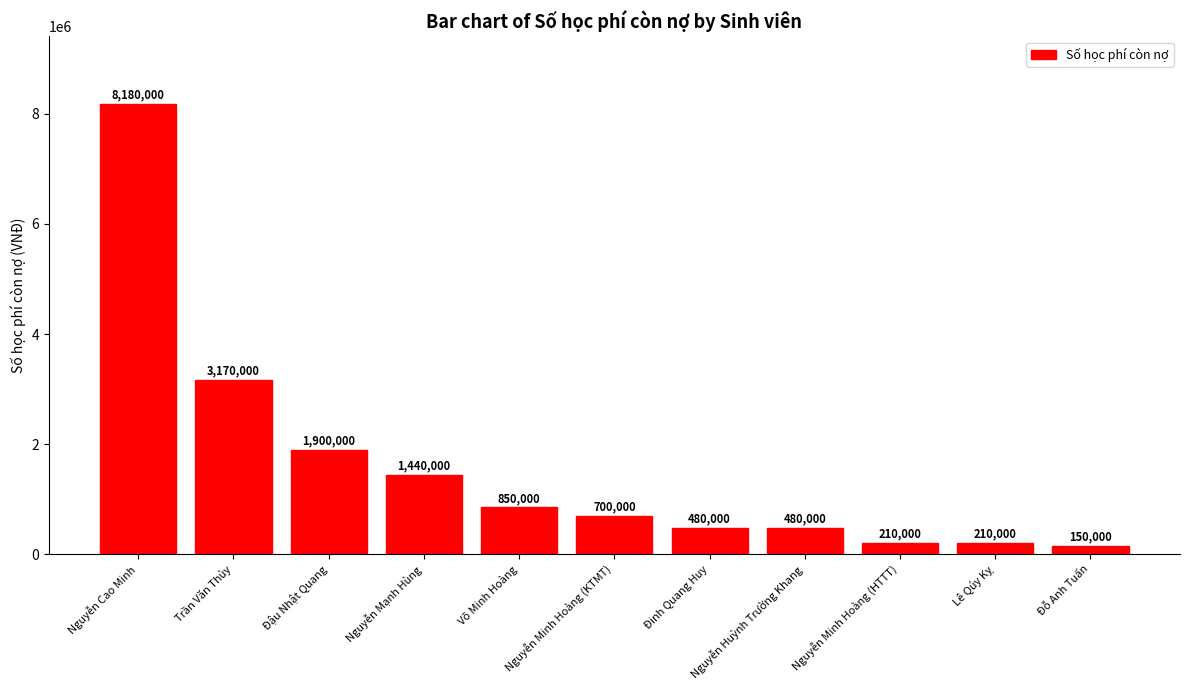

How many bars are there in total?

11